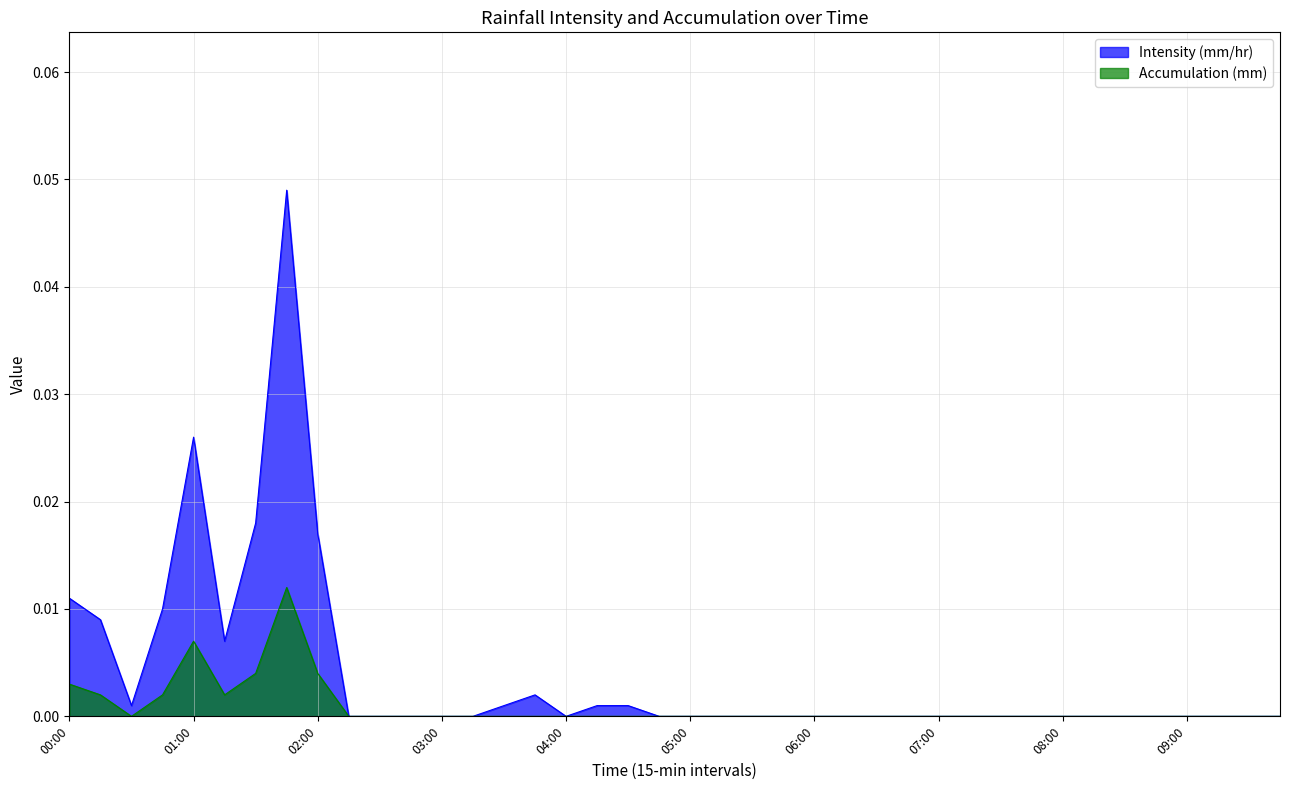

Which series has the largest range (max minus min)?

Intensity (mm/hr)